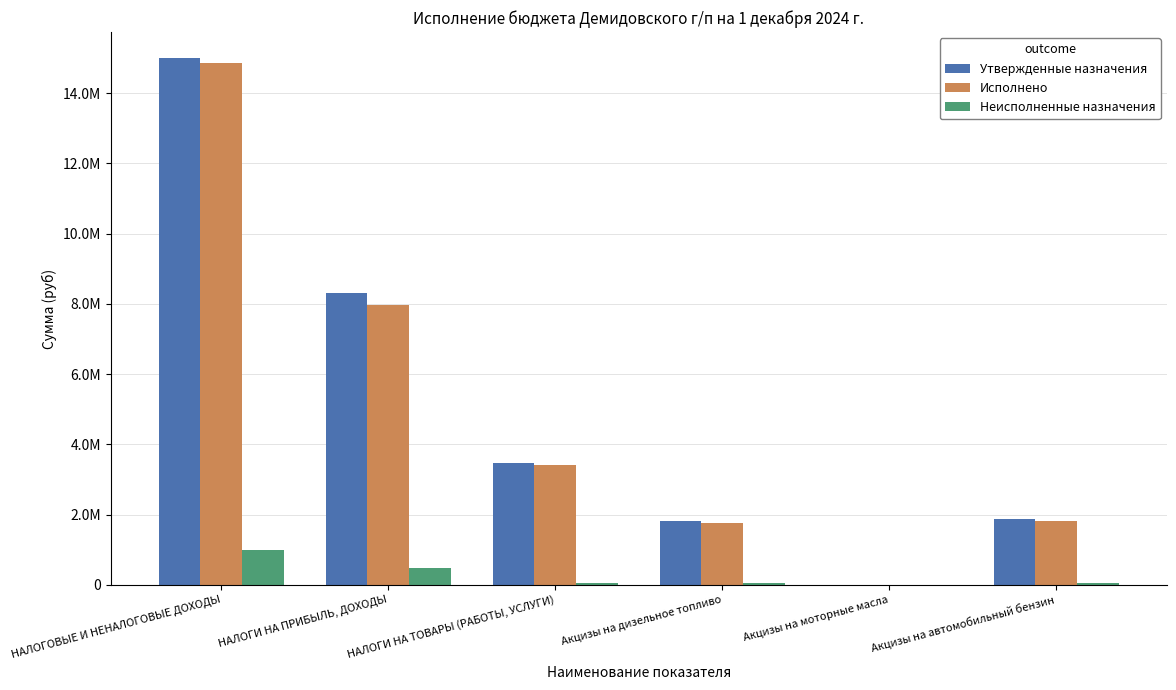

Is it true that Исполнено equals 2788089.0 at Акцизы на дизельное топливо?

False